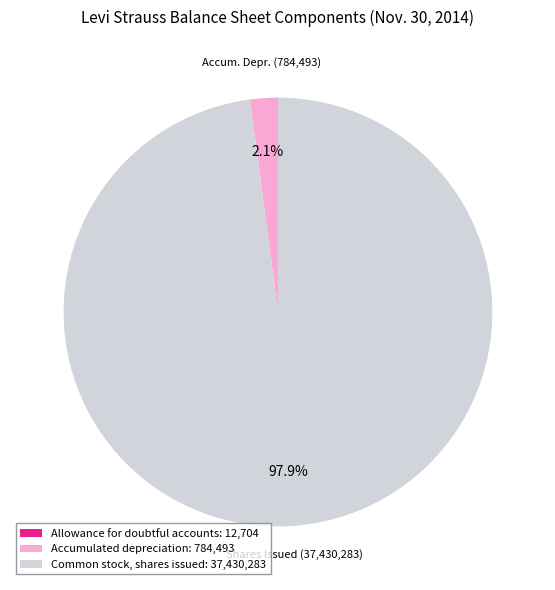

Does Common stock, shares issued: 37,430,283 represent more than half of the total?

Yes